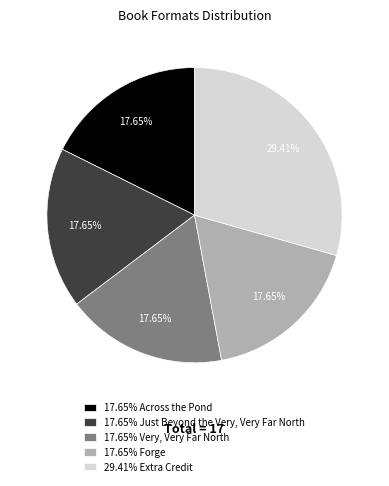

Approximately how many times larger is the value at 17.65% Very, Very Far North compared to 17.65% Forge?

1.0